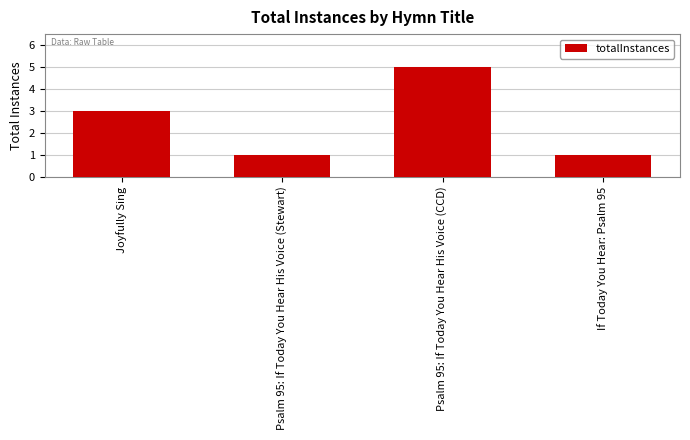

Between Psalm 95: If Today You Hear His Voice (Stewart) and Psalm 95: If Today You Hear His Voice (CCD), which is larger?

Psalm 95: If Today You Hear His Voice (CCD)